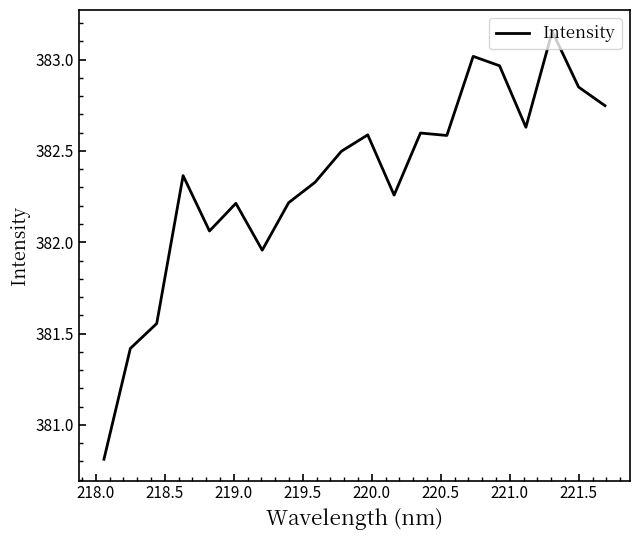

What is the difference between the maximum and minimum values?

2.3